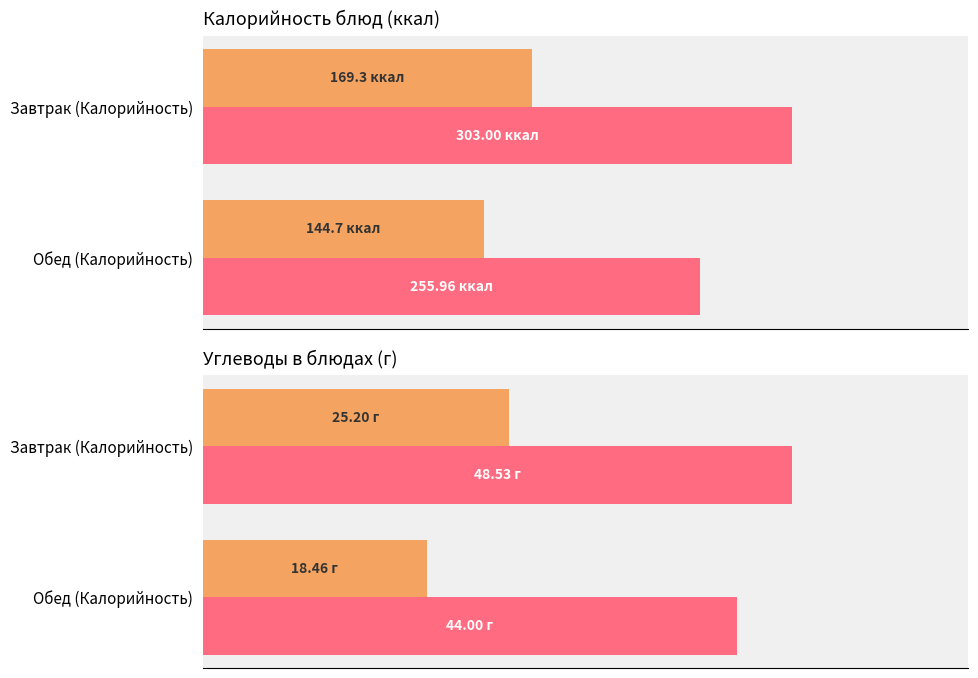

How many categories are shown in the chart?

2